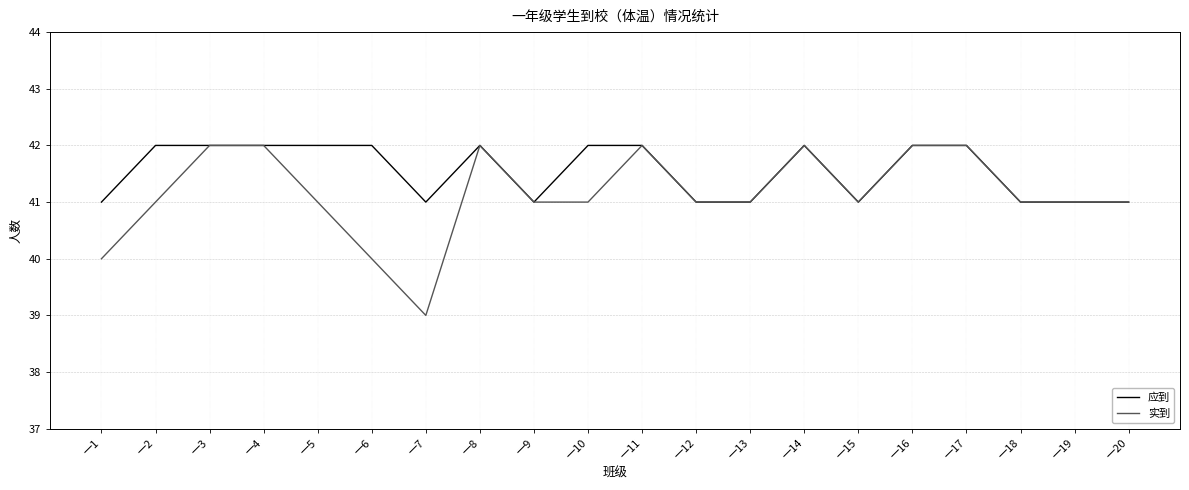

Rank the series by their average value, from lowest to highest.

实到, 应到